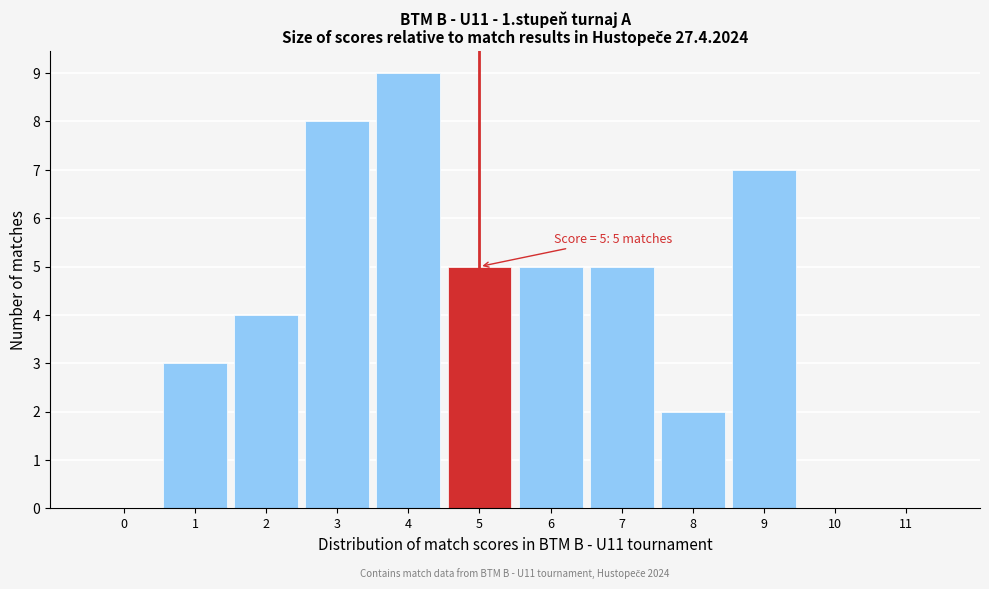

Reading left to right, transcribe all the data shown in this chart.

0=0	1=3	2=4	3=8	4=9	5=5	6=5	7=5	8=2	9=7	10=0	11=0